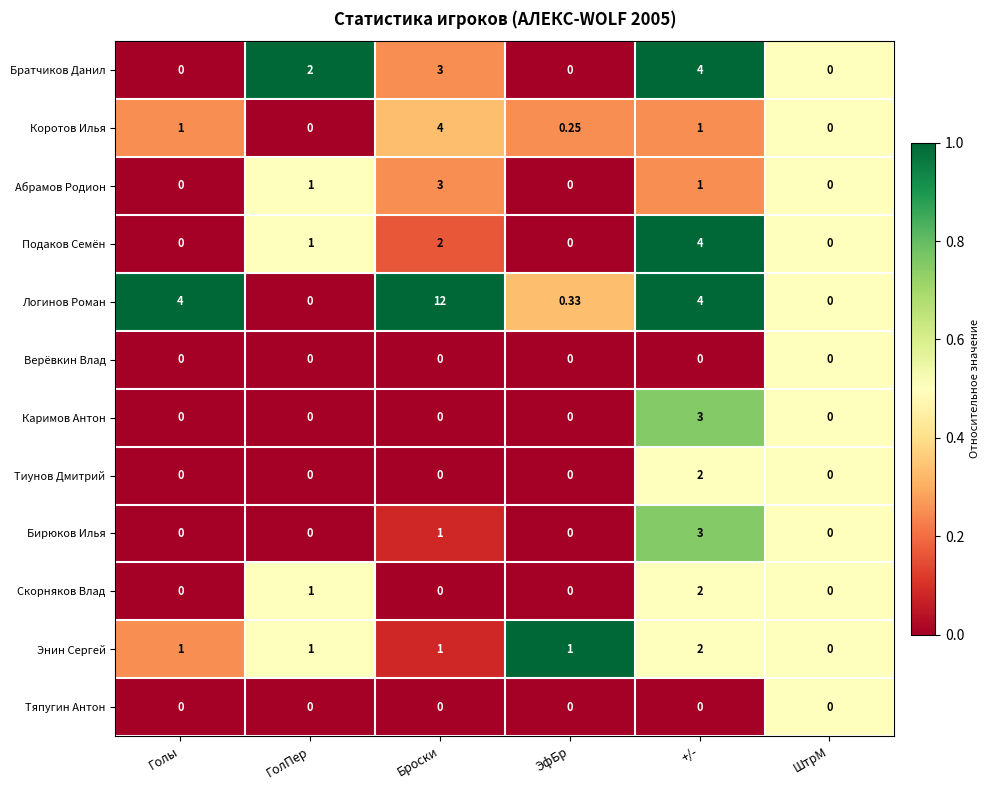

Between ЭфБр and ШтрМ, which series saw the biggest shift?

Энин Сергей